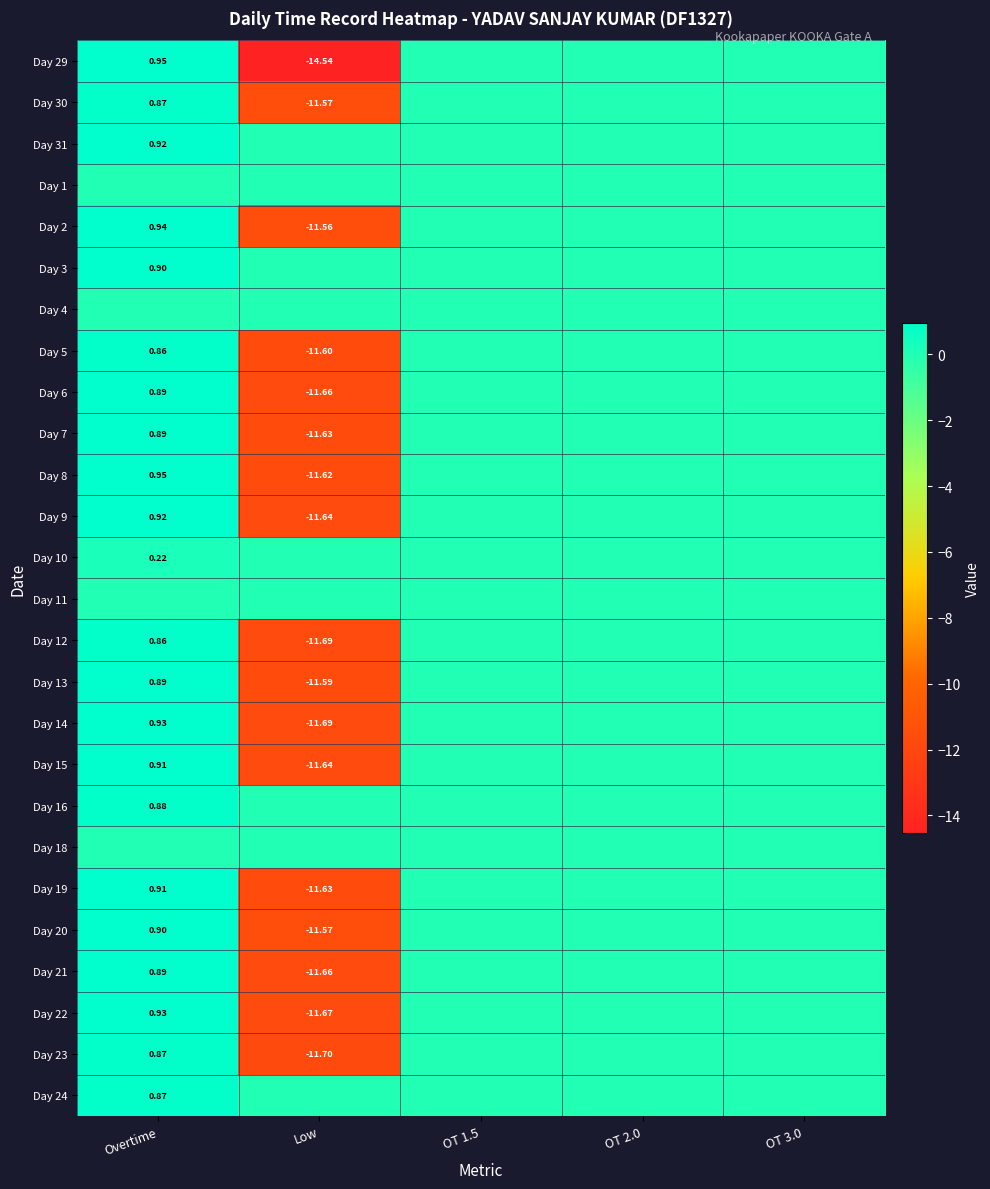

How many data points in Day 19 are less than 0?

1